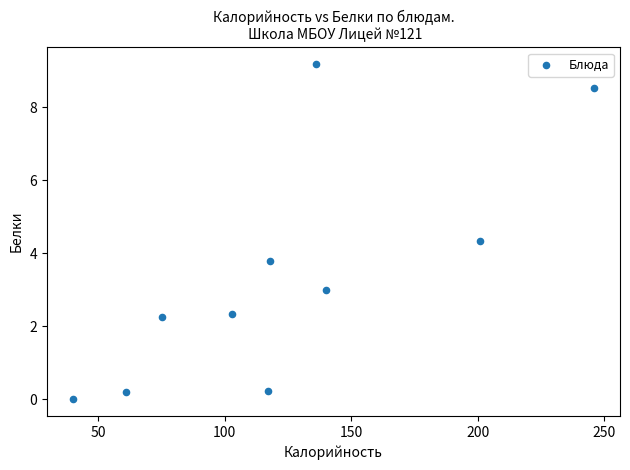

What is the range of X values (max minus min)?

206.0